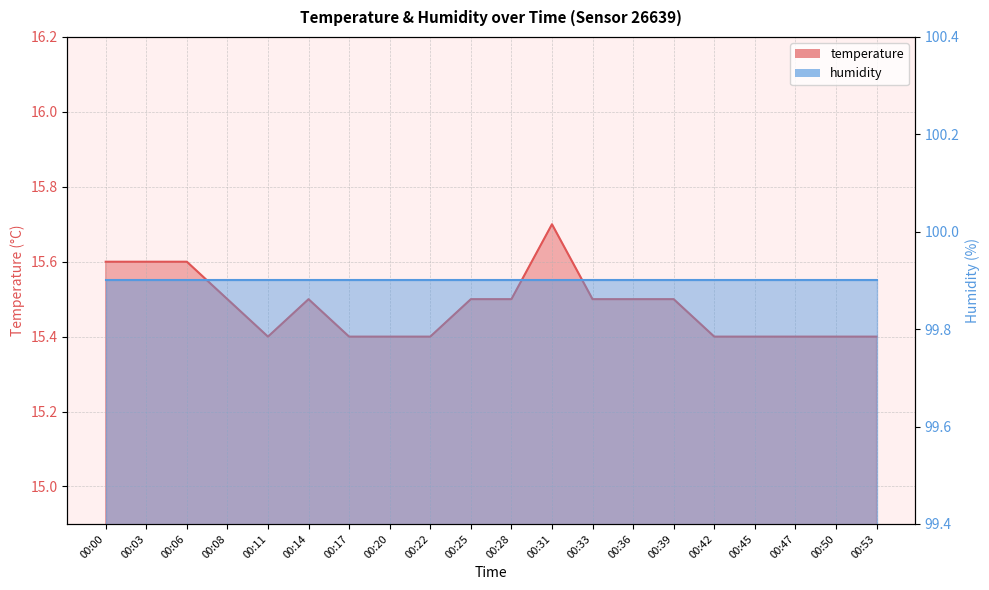

Reading right to left, list all the values displayed in this chart.

00:53=15.4	00:50=15.4	00:47=15.4	00:45=15.4	00:42=15.4	00:39=15.5	00:36=15.5	00:33=15.5	00:31=15.7	00:28=15.5	00:25=15.5	00:22=15.4	00:20=15.4	00:17=15.4	00:14=15.5	00:11=15.4	00:08=15.5	00:06=15.6	00:03=15.6	00:00=15.6